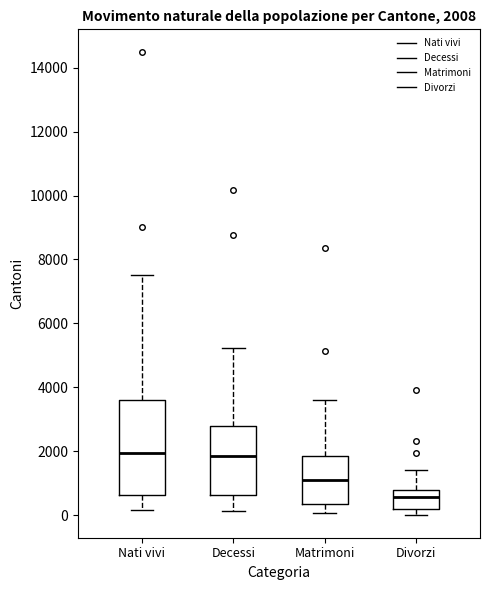

Which box is the tallest, from its lower edge to its upper edge?

Nati vivi